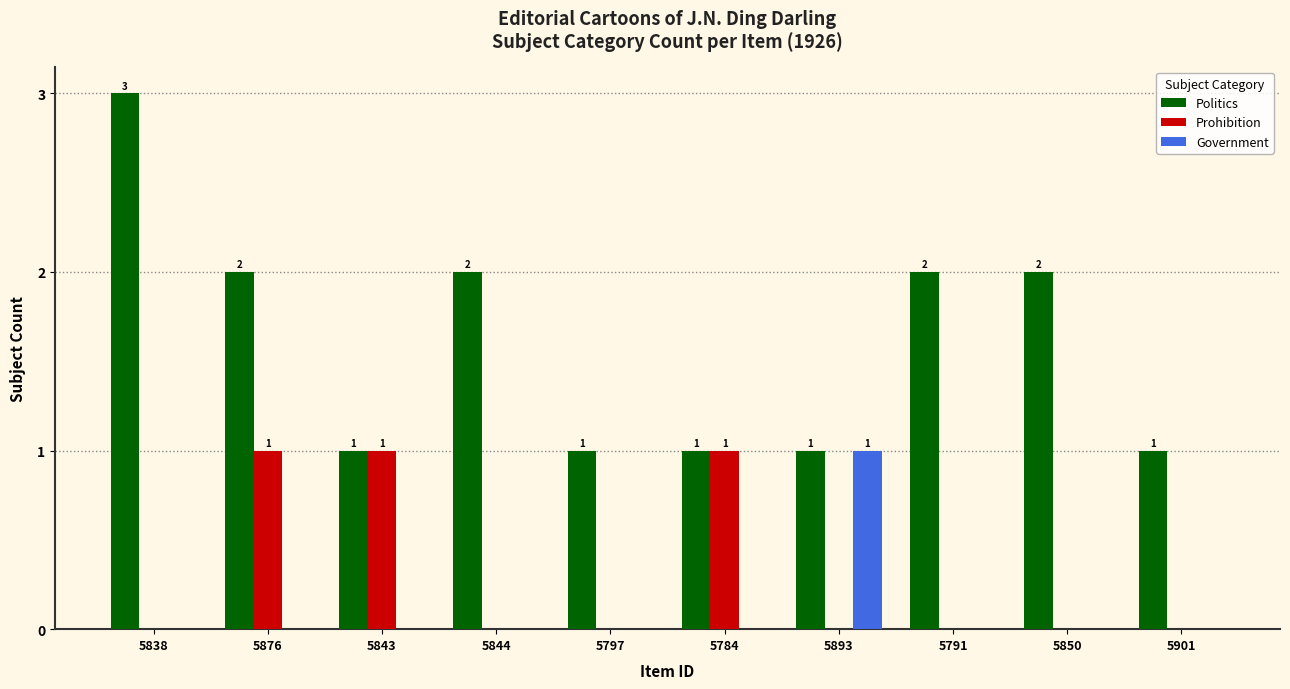

The value of Prohibition at 5844 is 0. True or false?

True